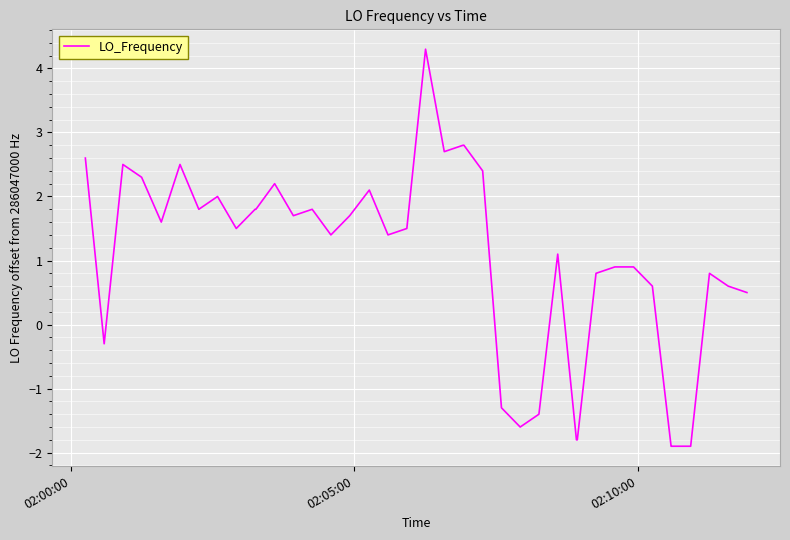

What is the smallest value displayed?

-1.9